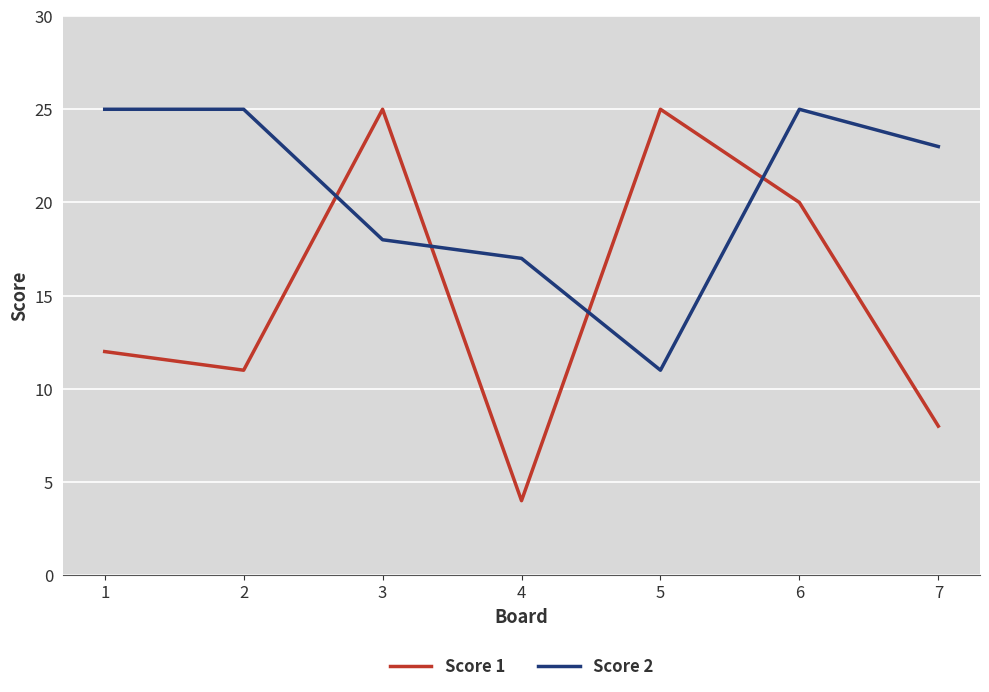

What is the sum of all Score 1 values?

105